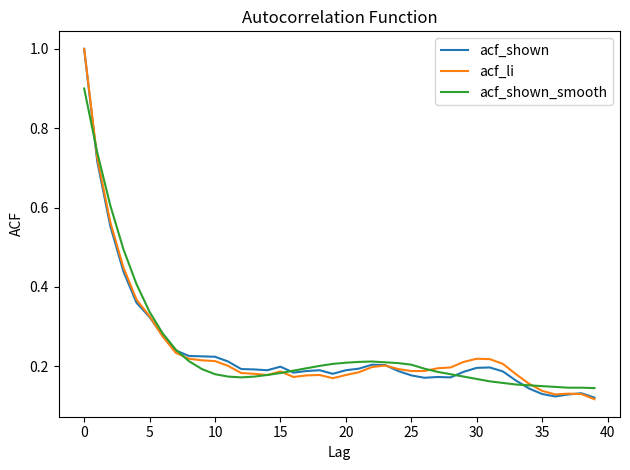

Reading left to right, list all the values displayed in this chart.

acf_shown: 1.0	0.7	0.6	0.4	0.4	0.3	0.3	0.2	0.2	0.2	0.2	0.2	0.2	0.2	0.2	0.2	0.2	0.2	0.2	0.2	0.2	0.2	0.2	0.2	0.2	0.2	0.2	0.2	0.2	0.2	0.2	0.2	0.2	0.2	0.1	0.1	0.1	0.1	0.1	0.1
acf_li: 1.0	0.7	0.6	0.4	0.4	0.3	0.3	0.2	0.2	0.2	0.2	0.2	0.2	0.2	0.2	0.2	0.2	0.2	0.2	0.2	0.2	0.2	0.2	0.2	0.2	0.2	0.2	0.2	0.2	0.2	0.2	0.2	0.2	0.2	0.2	0.1	0.1	0.1	0.1	0.1
acf_shown_smooth: 0.9	0.7	0.6	0.5	0.4	0.3	0.3	0.2	0.2	0.2	0.2	0.2	0.2	0.2	0.2	0.2	0.2	0.2	0.2	0.2	0.2	0.2	0.2	0.2	0.2	0.2	0.2	0.2	0.2	0.2	0.2	0.2	0.2	0.2	0.2	0.1	0.1	0.1	0.1	0.1